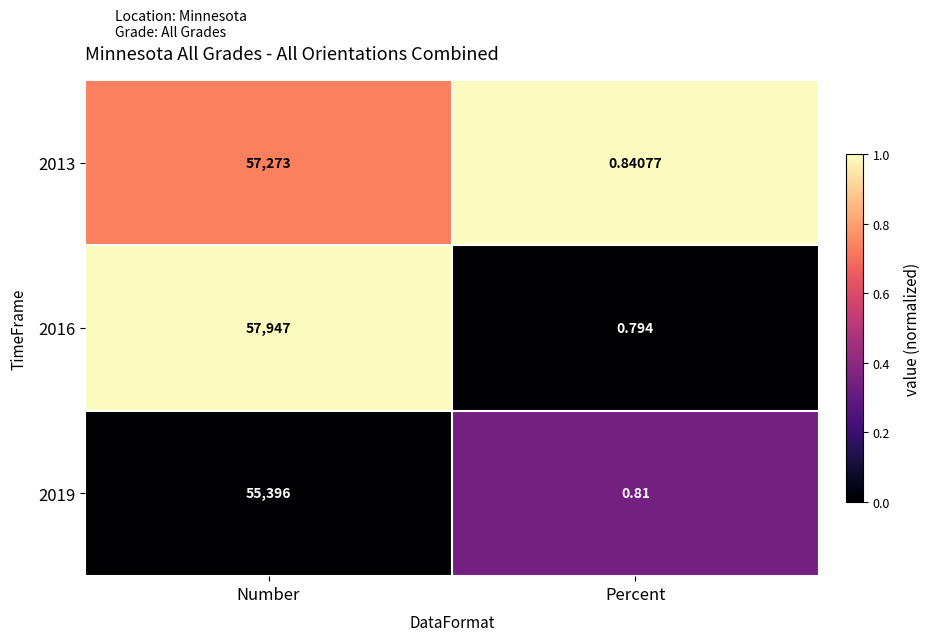

At which category does the chart reach its peak across all series?

Number